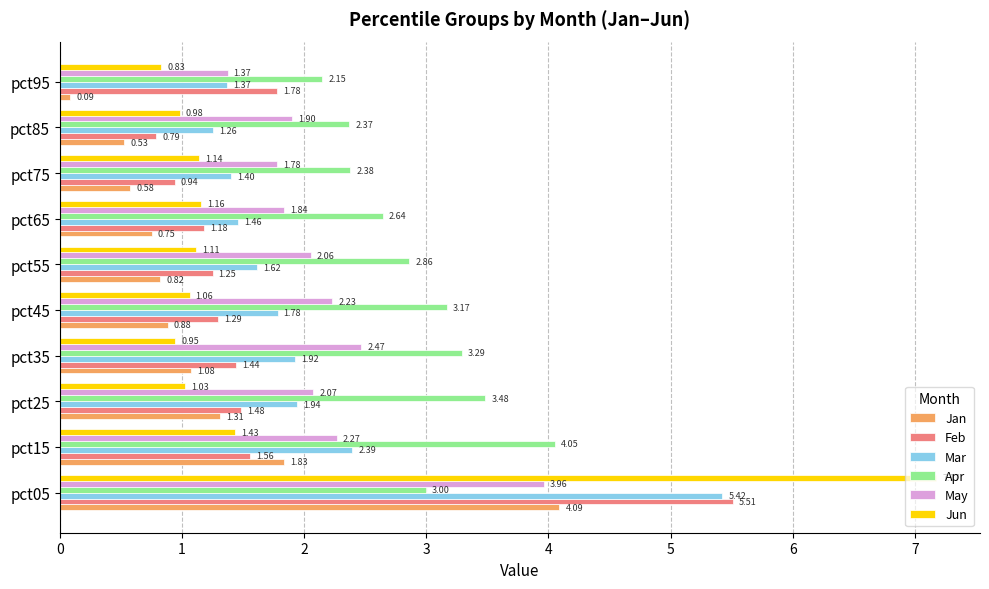

Which series has the largest total across all categories?

Apr